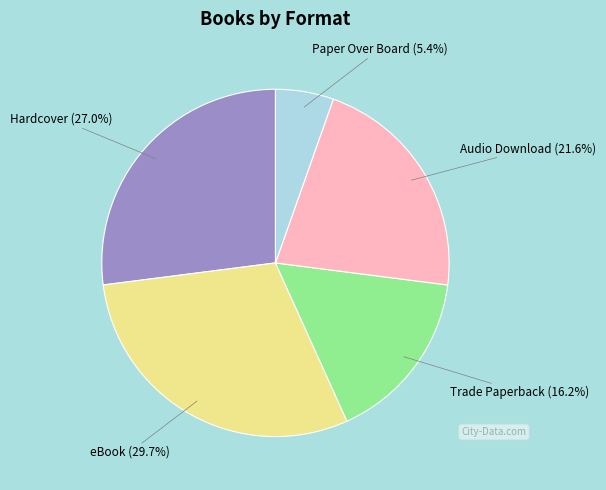

Is there a majority slice in this chart?

No